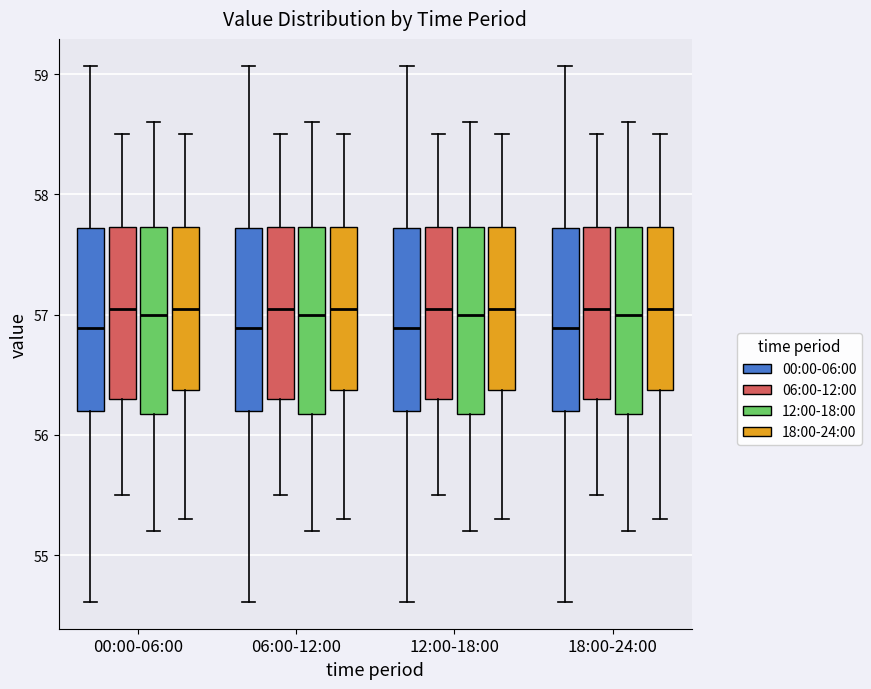

Reading left to right, read every box against the y-axis: the position of its median line, the range the box covers, and the ends of its whiskers. The values are not printed on the chart, so give them approximately, as read against the axis.

00:00-06:00 (00:00-06:00): median 56.9, box 56.2 to 57.7, whiskers 54.6 to 59.1
00:00-06:00 (06:00-12:00): median 57.1, box 56.3 to 57.7, whiskers 55.5 to 58.5
00:00-06:00 (12:00-18:00): median 57.0, box 56.2 to 57.7, whiskers 55.2 to 58.6
00:00-06:00 (18:00-24:00): median 57.1, box 56.4 to 57.7, whiskers 55.3 to 58.5
06:00-12:00 (00:00-06:00): median 56.9, box 56.2 to 57.7, whiskers 54.6 to 59.1
06:00-12:00 (06:00-12:00): median 57.1, box 56.3 to 57.7, whiskers 55.5 to 58.5
06:00-12:00 (12:00-18:00): median 57.0, box 56.2 to 57.7, whiskers 55.2 to 58.6
06:00-12:00 (18:00-24:00): median 57.1, box 56.4 to 57.7, whiskers 55.3 to 58.5
12:00-18:00 (00:00-06:00): median 56.9, box 56.2 to 57.7, whiskers 54.6 to 59.1
12:00-18:00 (06:00-12:00): median 57.1, box 56.3 to 57.7, whiskers 55.5 to 58.5
12:00-18:00 (12:00-18:00): median 57.0, box 56.2 to 57.7, whiskers 55.2 to 58.6
12:00-18:00 (18:00-24:00): median 57.1, box 56.4 to 57.7, whiskers 55.3 to 58.5
18:00-24:00 (00:00-06:00): median 56.9, box 56.2 to 57.7, whiskers 54.6 to 59.1
18:00-24:00 (06:00-12:00): median 57.1, box 56.3 to 57.7, whiskers 55.5 to 58.5
18:00-24:00 (12:00-18:00): median 57.0, box 56.2 to 57.7, whiskers 55.2 to 58.6
18:00-24:00 (18:00-24:00): median 57.1, box 56.4 to 57.7, whiskers 55.3 to 58.5